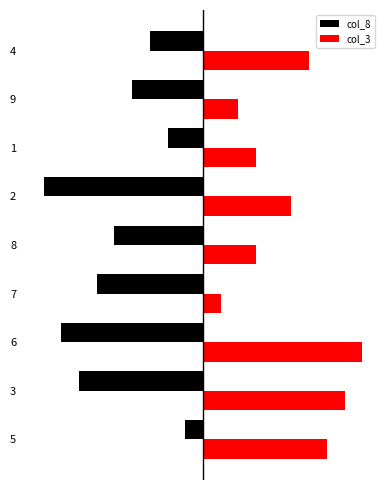

What are all the series names shown in the legend?

col_8, col_3